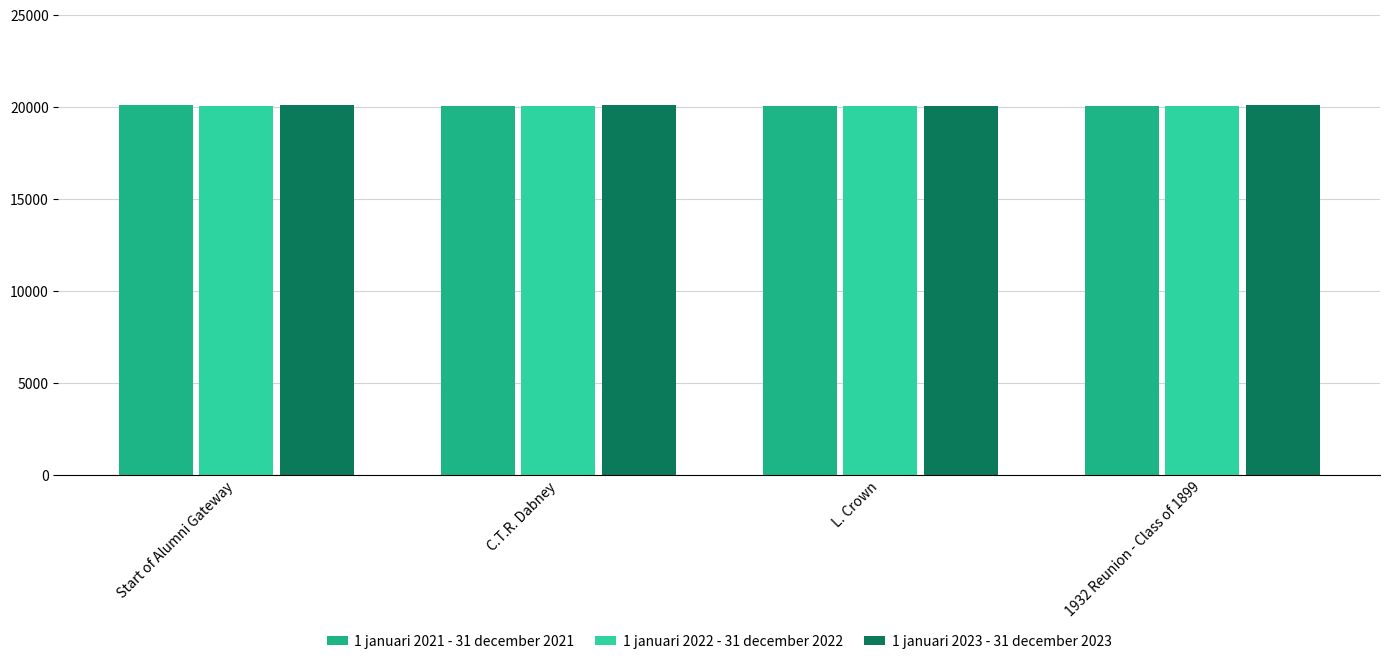

How many values in the 1 januari 2021 - 31 december 2021 series are below 20047?

2